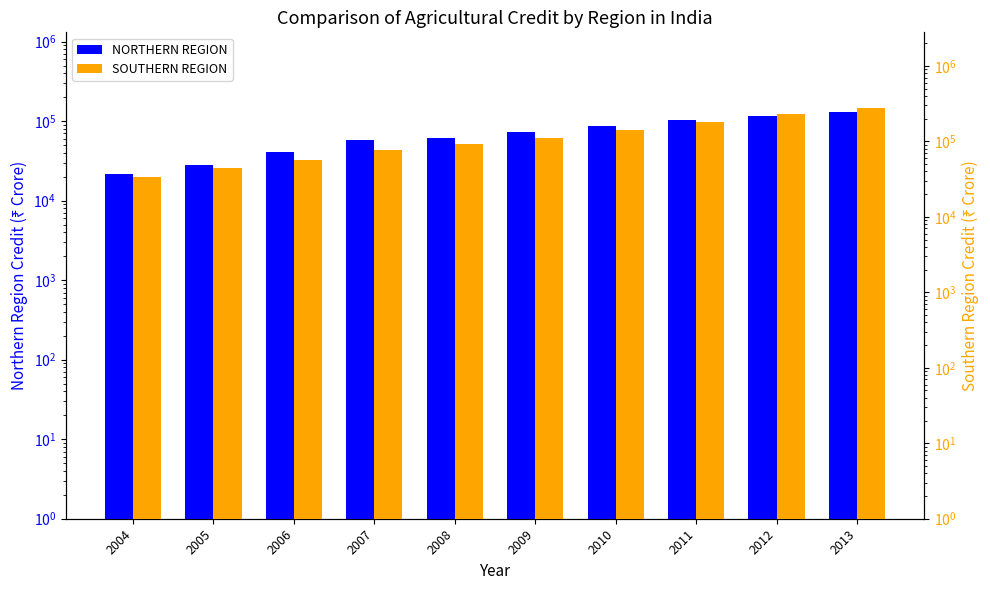

Which series has the largest total across all categories?

SOUTHERN REGION